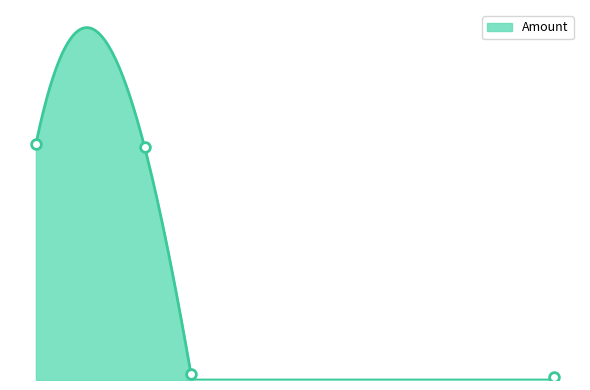

Is it true that the value at 2017-03-29 16:17:23 is 47?

False